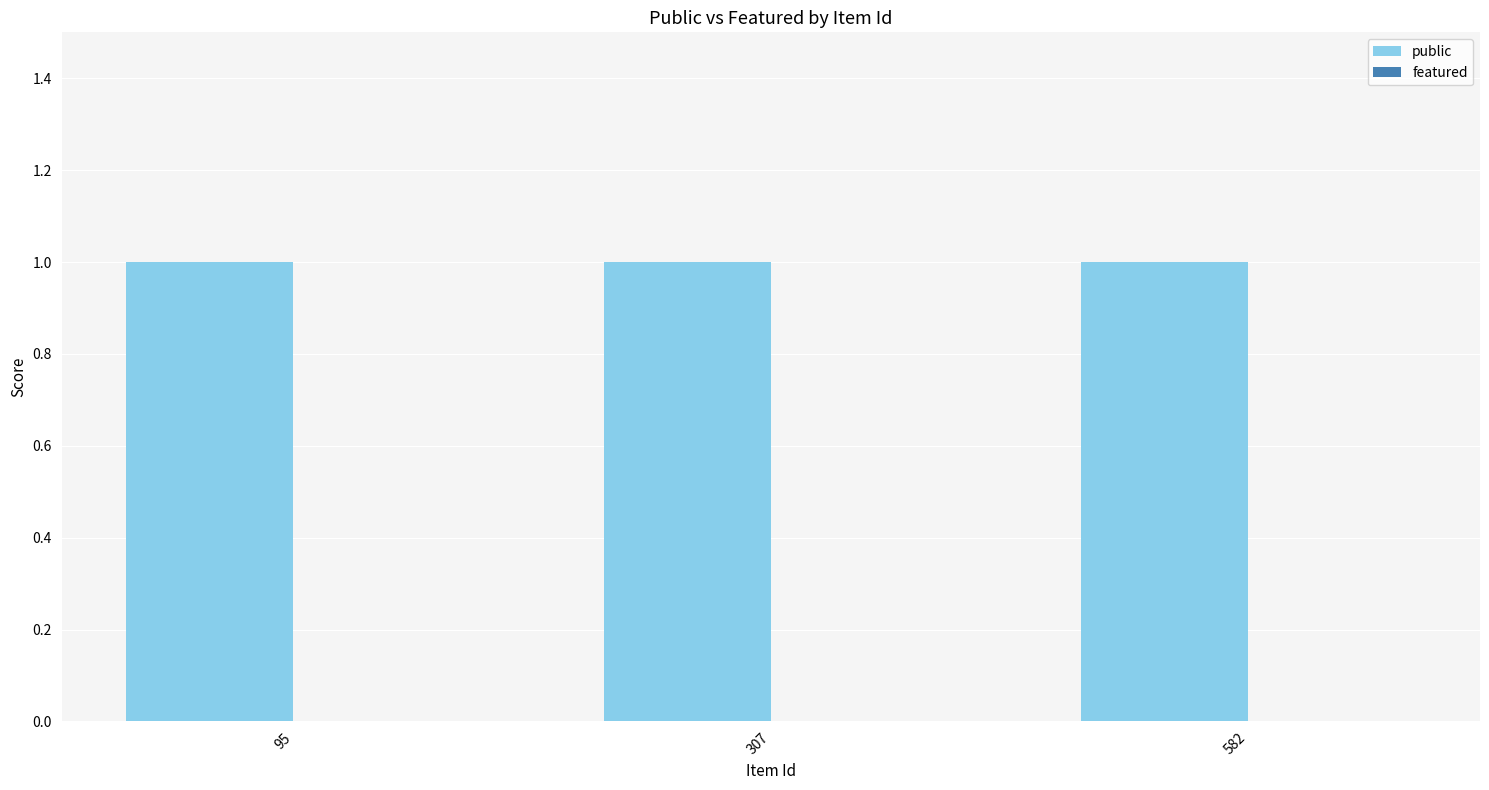

How many bars are there in total?

6